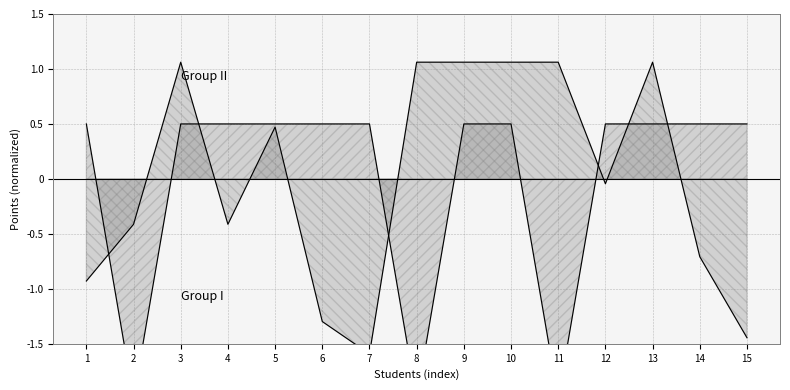

Does the chart have visible grid lines?

Yes